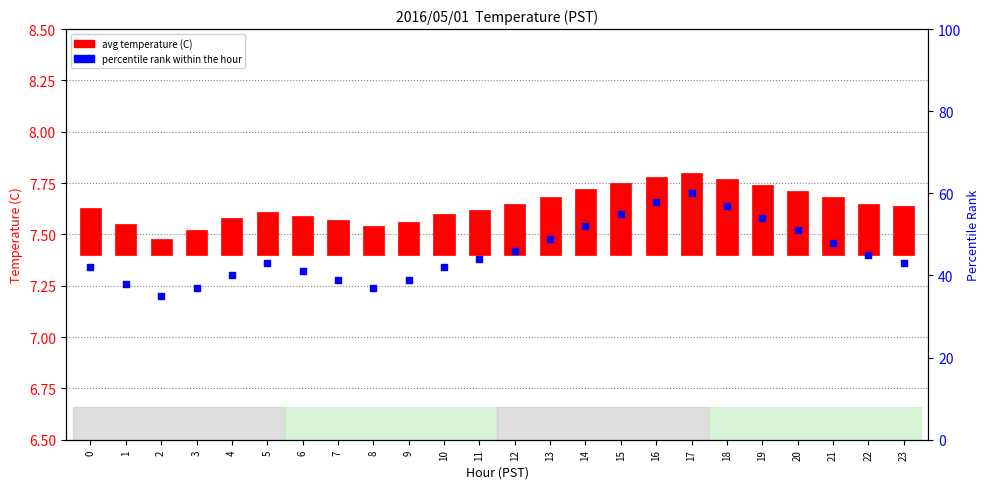

Which series reaches the minimum Y coordinate?

avg temperature (C)